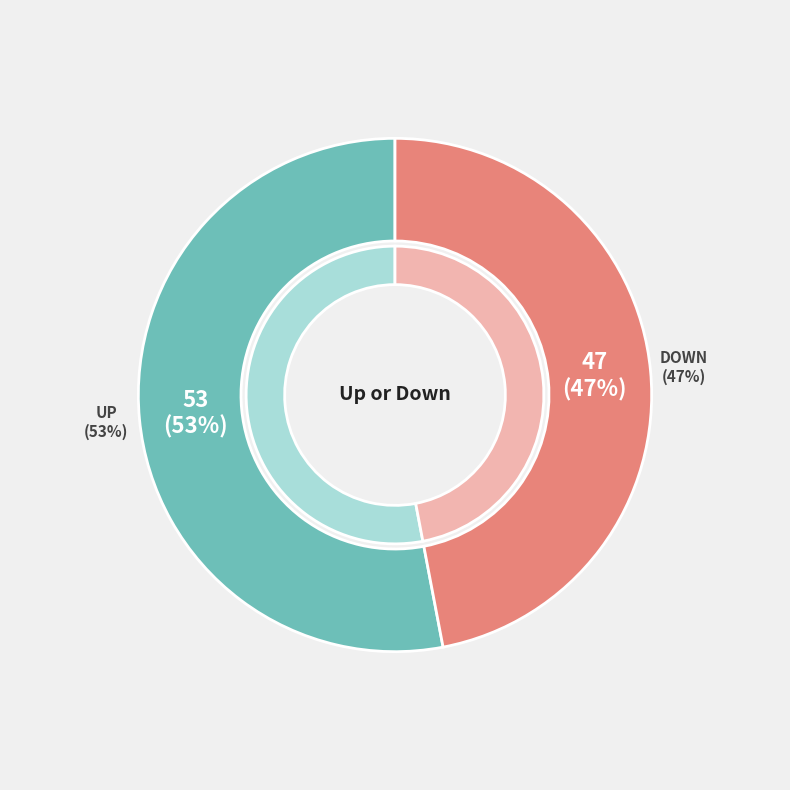

Which has a higher value, Down or Up?

Up